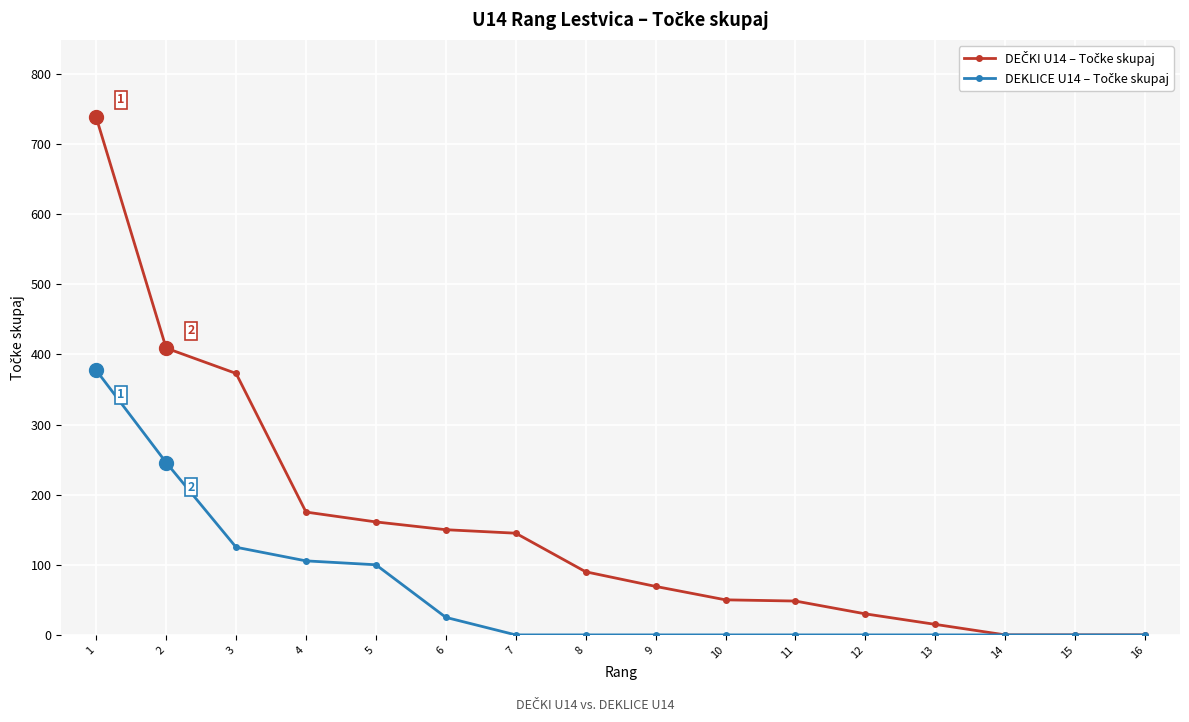

What is the difference between the highest and lowest values at 11?

48.3